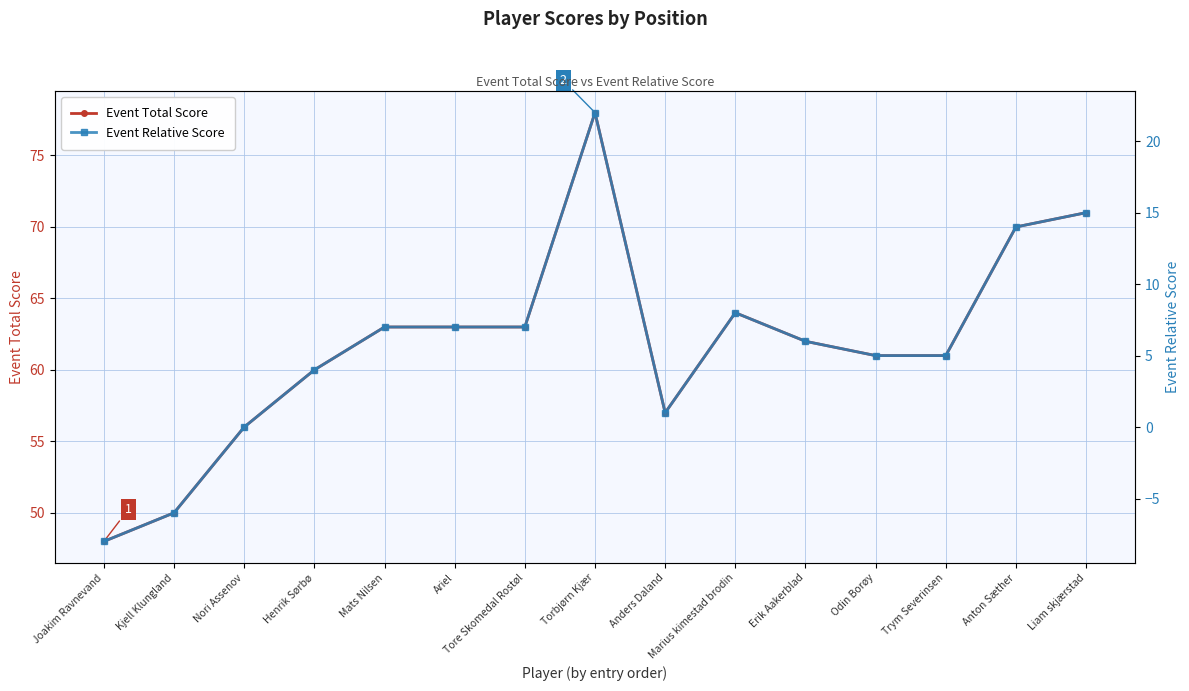

Is this an area chart (filled region under the line)?

No